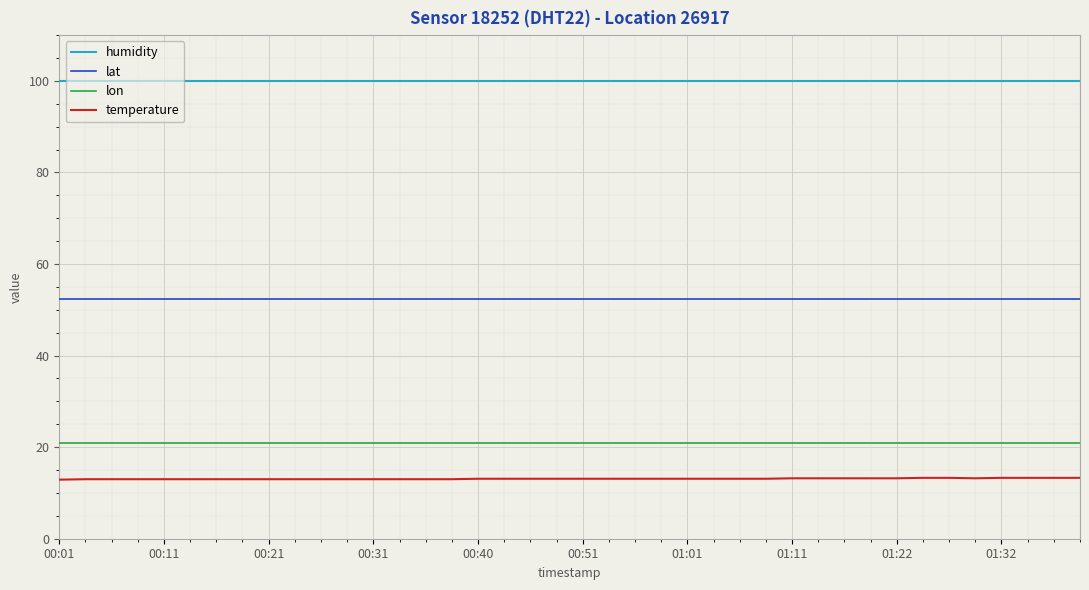

List the series in order of their peak value, highest first.

humidity, lat, lon, temperature